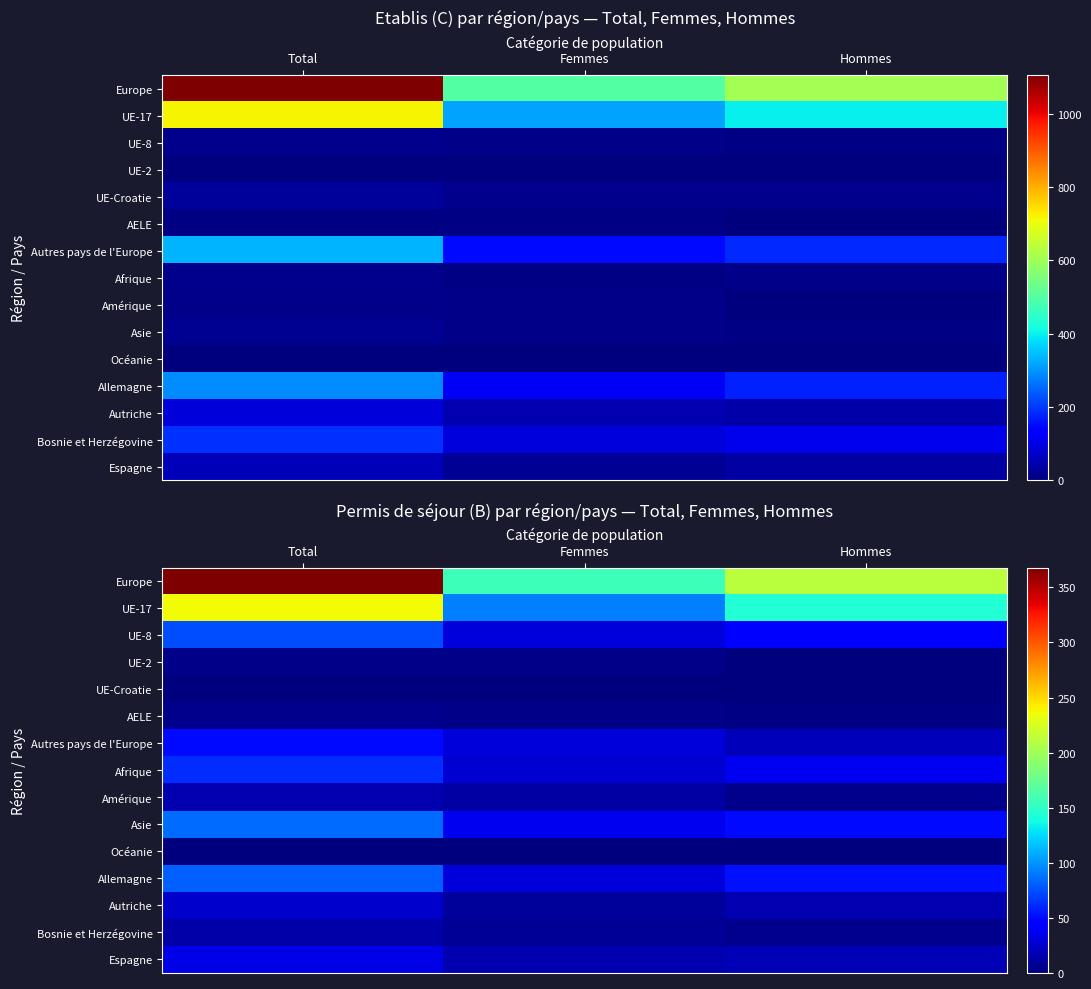

The value of UE-Croatie at Total is 1. True or false?

True